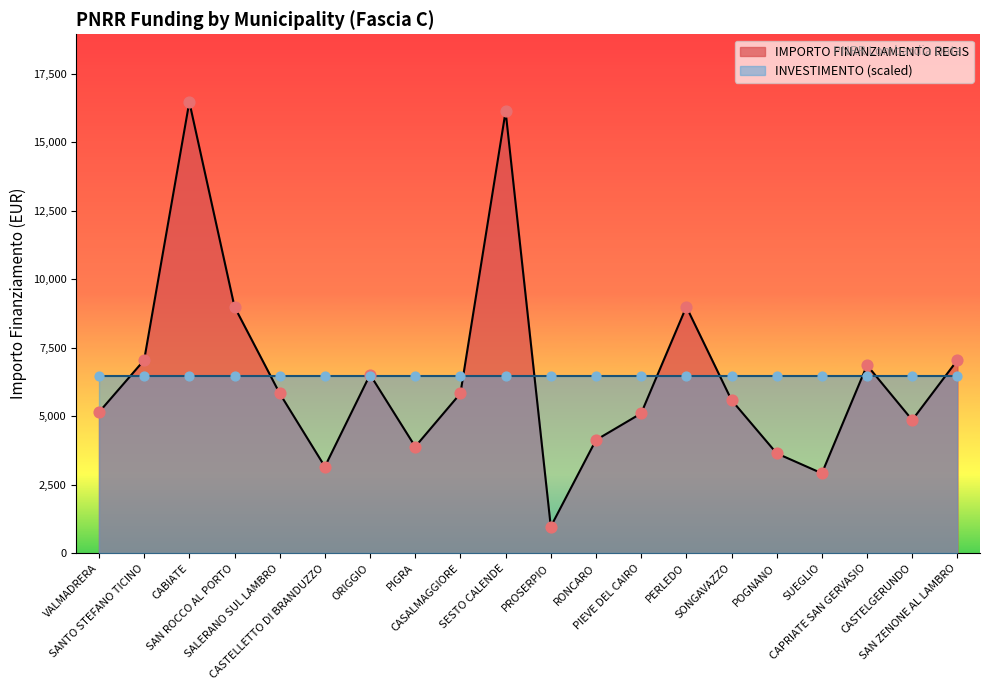

Which has a higher value, POGNANO or CASTELGERUNDO?

CASTELGERUNDO